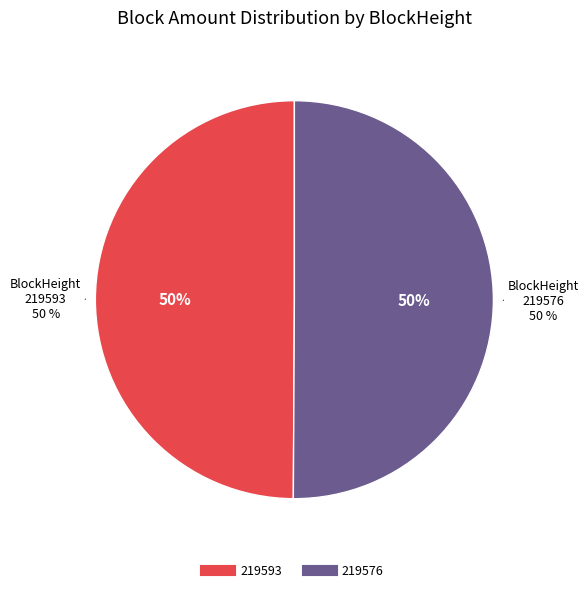

Which category has the biggest portion of the pie?

219576